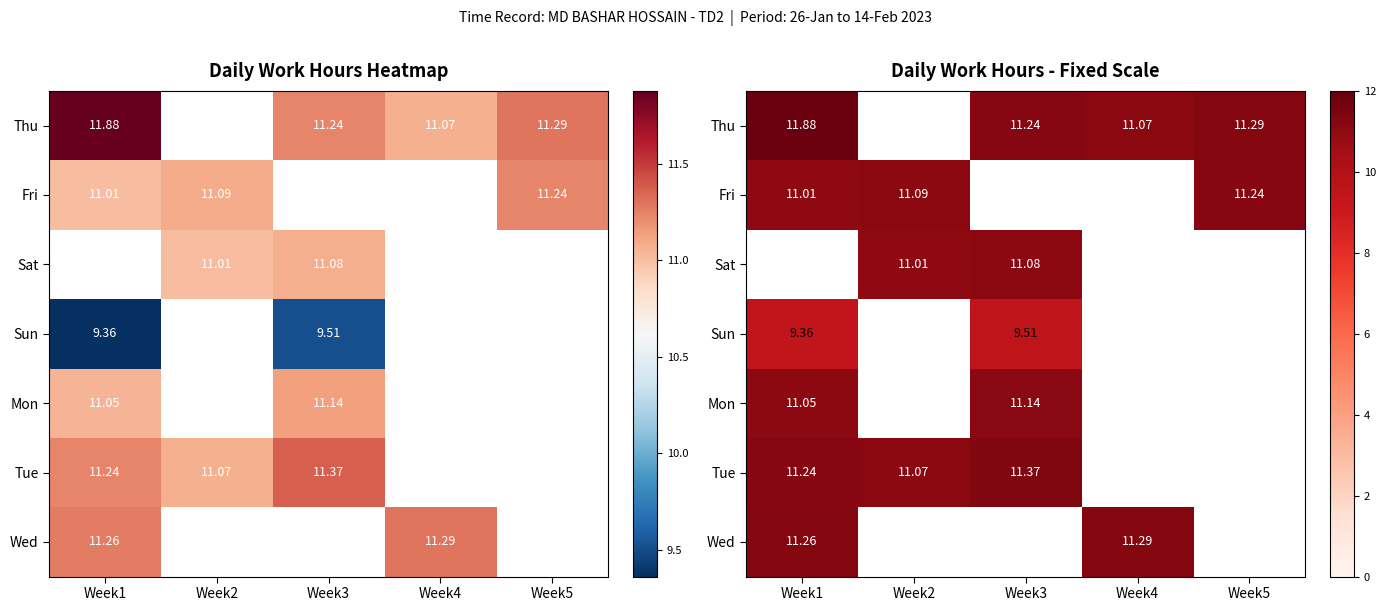

Is the value of Thu at Week4 greater than the value of Fri at Week1?

Yes